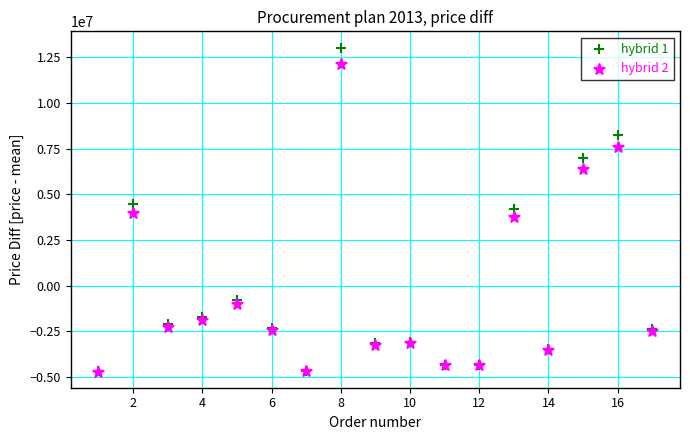

Which series has the widest spread of Y values?

hybrid 1